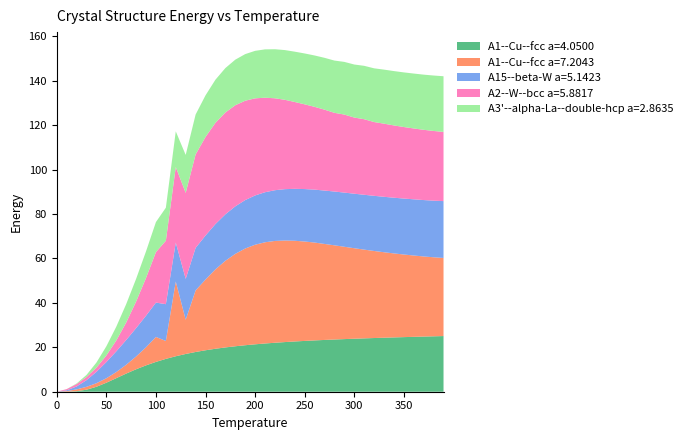

Reading left to right, what are all the values shown in this chart?

A1--Cu--fcc a=4.0500: 0.0	0.0	0.2	0.9	2.2	4.1	6.1	8.2	10.1	11.9	13.4	14.8	16.0	17.0	17.9	18.7	19.4	19.9	20.5	20.9	21.3	21.7	22.1	22.4	22.6	22.9	23.1	23.3	23.5	23.7	23.9	24.0	24.2	24.3	24.5	24.6	24.7	24.8	25.0	25.1
A1--Cu--fcc a=7.2043: 0.0	0.3	0.8	1.3	1.6	2.0	2.8	4.0	5.8	8.2	11.2	8.1	33.6	15.4	27.7	31.9	35.8	39.0	41.6	43.5	44.8	45.6	45.8	45.7	45.4	44.8	44.1	43.2	42.4	41.6	40.8	40.0	39.2	38.5	37.8	37.2	36.6	36.1	35.6	35.2
A15--beta-W a=5.1423: 0.0	0.3	1.3	3.0	5.1	7.3	9.3	11.1	12.8	14.2	15.5	16.6	17.5	18.4	19.1	19.8	20.4	20.9	21.4	21.8	22.2	22.5	22.8	23.1	23.4	23.6	23.8	24.0	24.2	24.4	24.6	24.7	24.8	25.0	25.1	25.2	25.3	25.4	25.5	25.6
A2--W--bcc a=5.8817: 0.0	0.5	1.1	1.4	1.9	3.0	4.9	7.9	12.0	17.0	22.7	28.6	34.0	38.7	42.1	44.4	45.6	45.9	45.5	44.7	43.7	42.6	41.4	40.2	39.1	38.2	37.3	36.4	35.4	35.1	34.3	34.0	33.2	32.9	32.6	32.2	31.9	31.6	31.4	31.2
A3'--alpha-La--double-hcp a=2.8635: 0.0	0.0	0.2	0.9	2.3	4.1	6.2	8.3	10.2	12.0	13.5	14.9	16.1	17.1	18.0	18.7	19.4	20.0	20.5	21.0	21.4	21.8	22.1	22.4	22.7	22.9	23.1	23.3	23.5	23.7	23.9	24.0	24.2	24.3	24.5	24.6	24.7	24.8	25.0	25.1